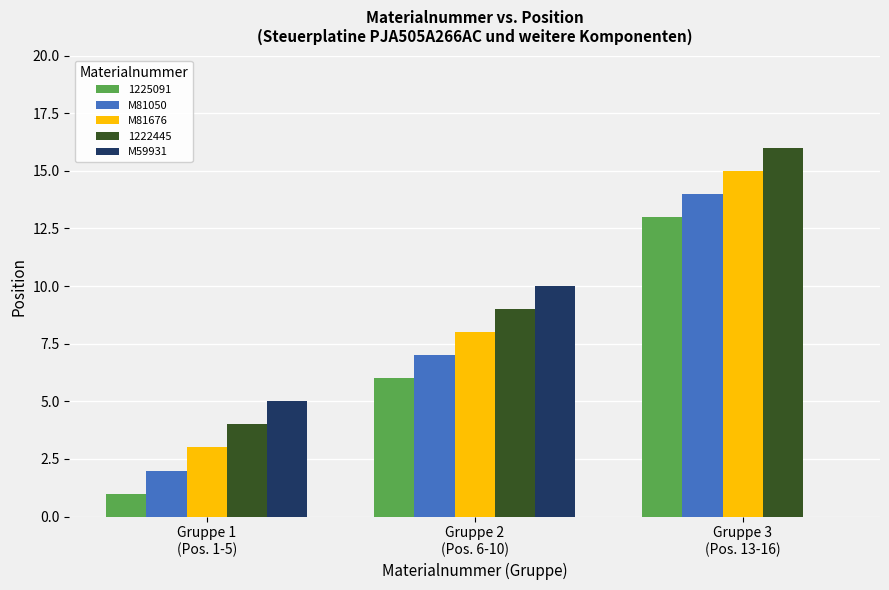

What is the sum of all 1225091 values?

20